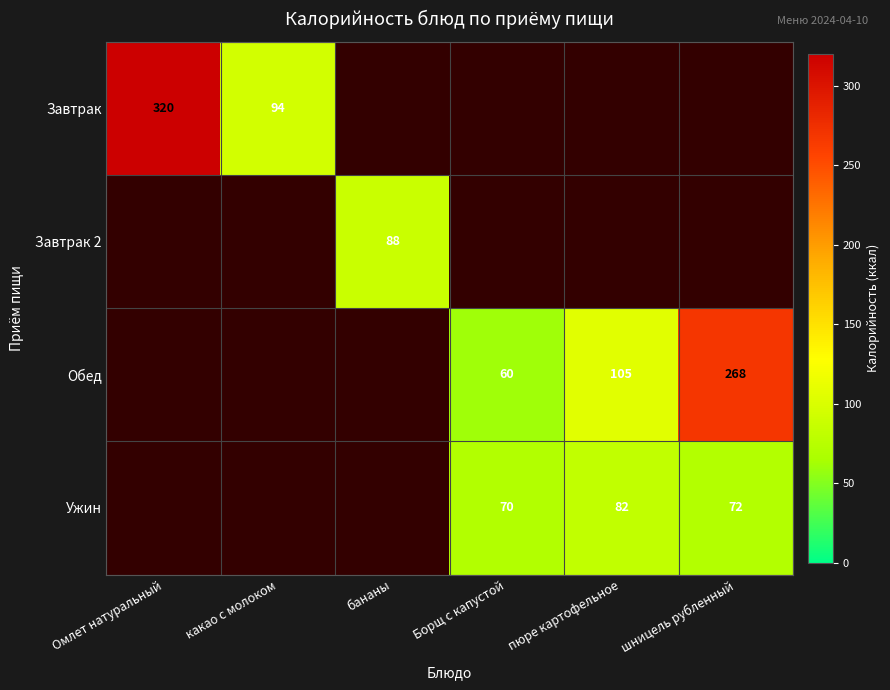

Is it true that Завтрак 2 equals 118 at бананы?

False